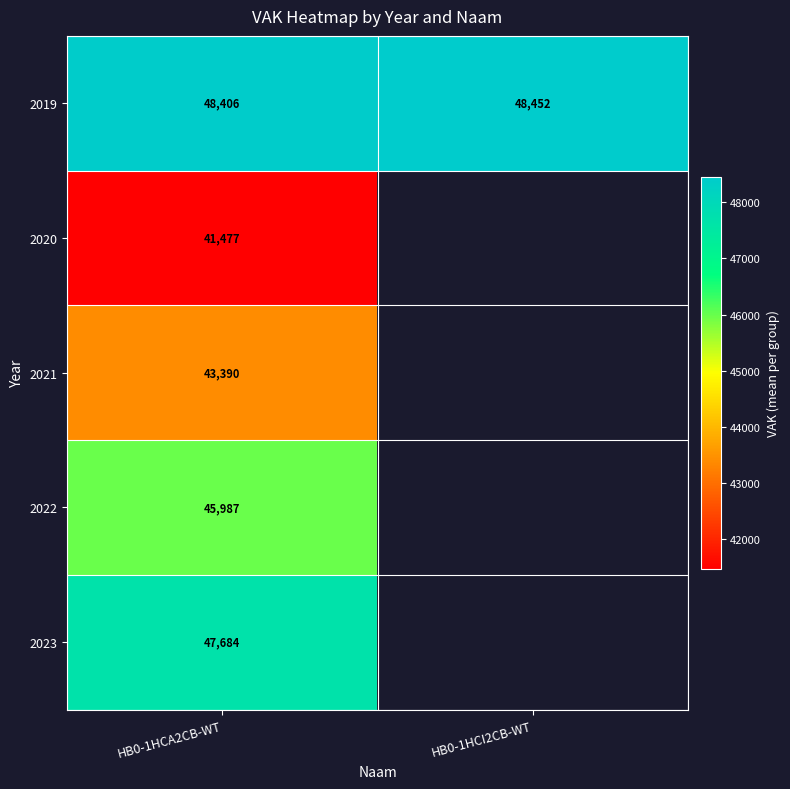

What is the difference between the maximum and minimum values in the 2019 series?

46